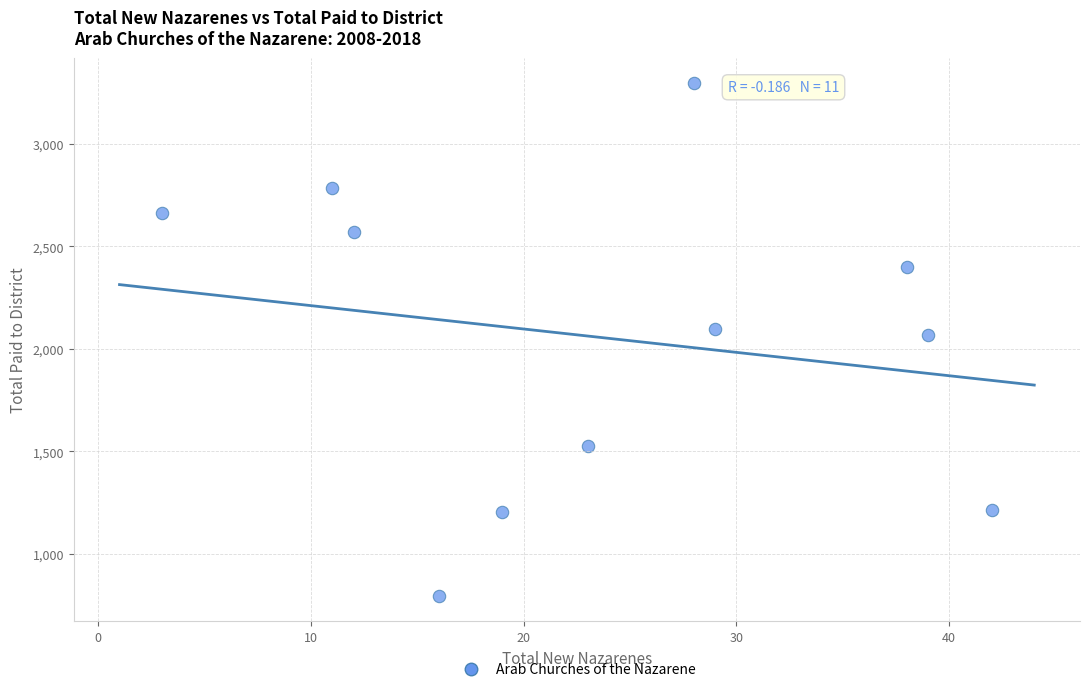

What is the range of X values (max minus min)?

39